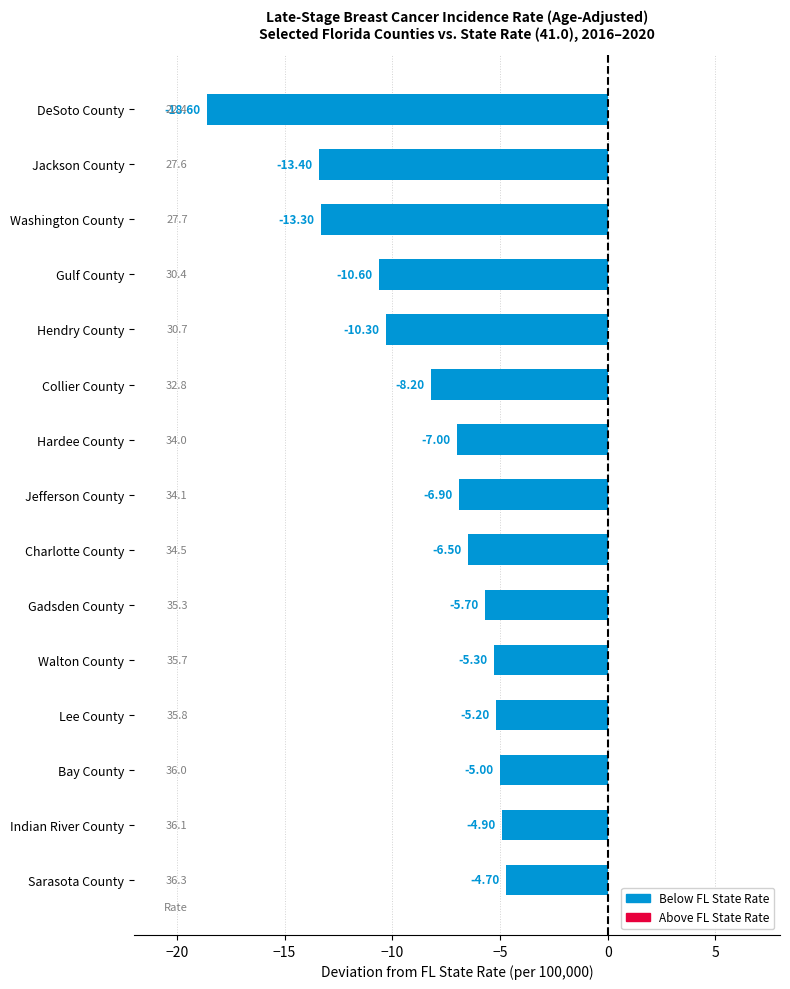

At which category does the chart reach its minimum across all series?

DeSoto County